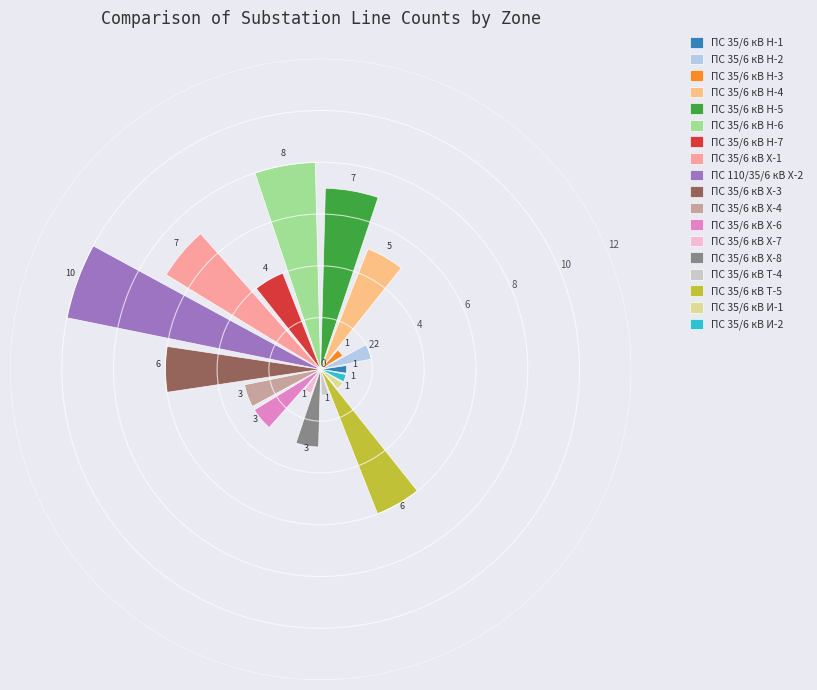

Rank the categories by value from highest to lowest.

ПС 110/35/6 кВ Х-2, ПС 35/6 кВ Н-6, ПС 35/6 кВ Н-5, ПС 35/6 кВ Х-1, ПС 35/6 кВ Х-3, ПС 35/6 кВ Т-5, ПС 35/6 кВ Н-4, ПС 35/6 кВ Н-7, ПС 35/6 кВ Х-4, ПС 35/6 кВ Х-6, ПС 35/6 кВ Х-8, ПС 35/6 кВ Н-2, ПС 35/6 кВ Н-1, ПС 35/6 кВ Н-3, ПС 35/6 кВ Х-7, ПС 35/6 кВ Т-4, ПС 35/6 кВ И-1, ПС 35/6 кВ И-2